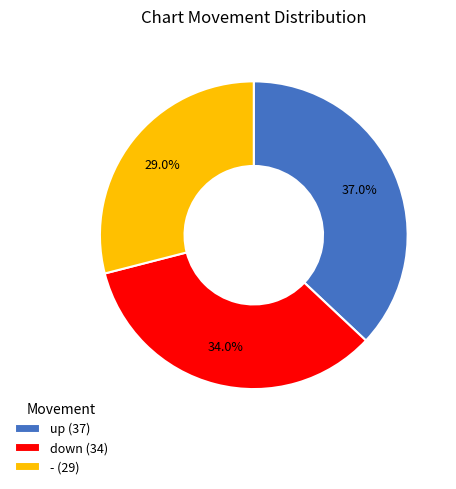

Which slice is the smallest?

-